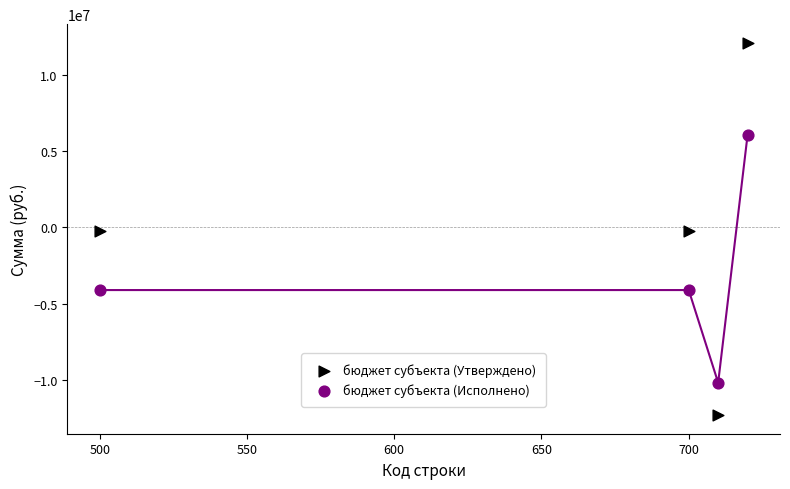

Across all data points, what is the range of X values (max minus min)?

220.0